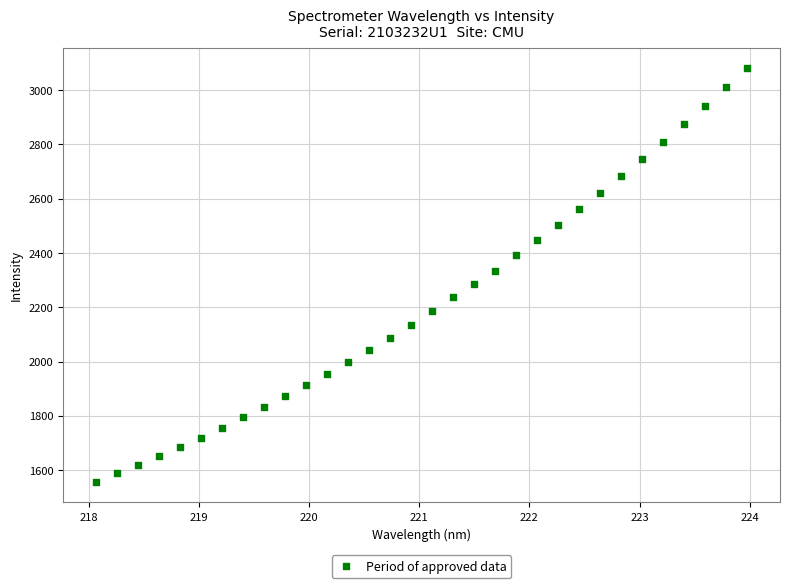

What is the range of Y values (max minus min)?

1524.0